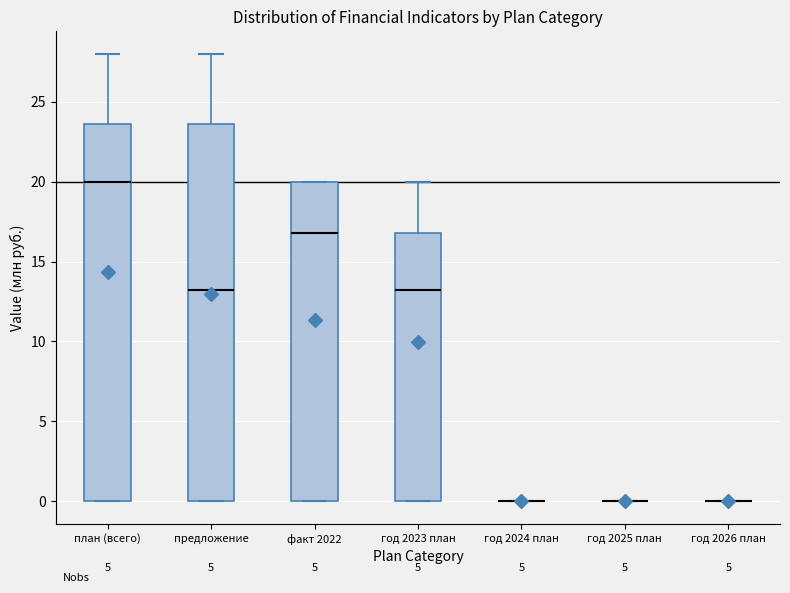

Where is the upper edge of the box for факт 2022 on the y-axis? The values are not printed on the chart, so give them approximately, as read against the axis.

20.0